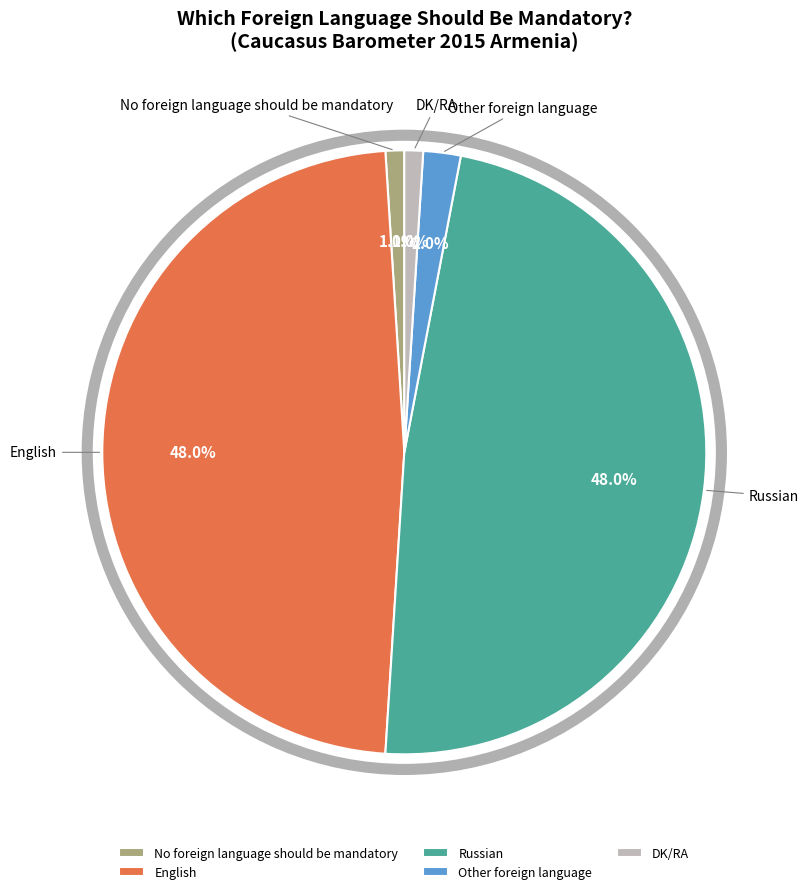

The DK/RA slice represents 11% of the pie. True or false?

False